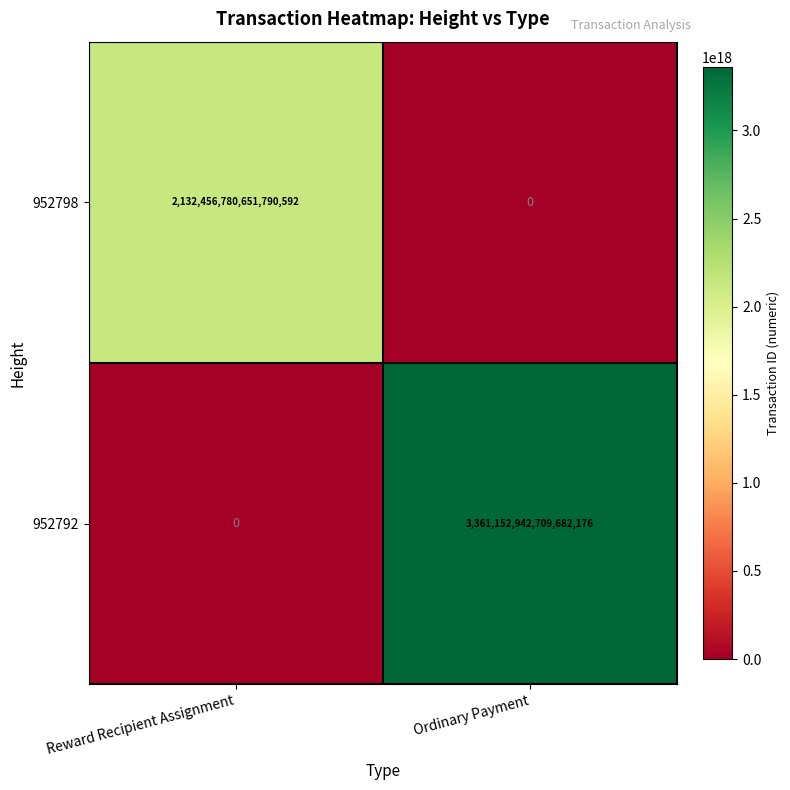

At which category does the chart reach its peak across all series?

Ordinary Payment